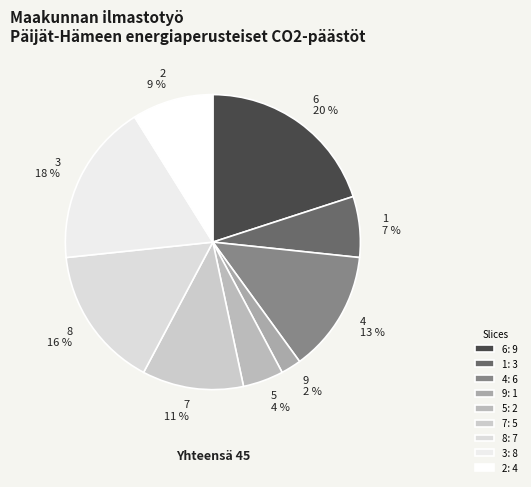

What percentage do 6 and 1 together represent?

26.7%